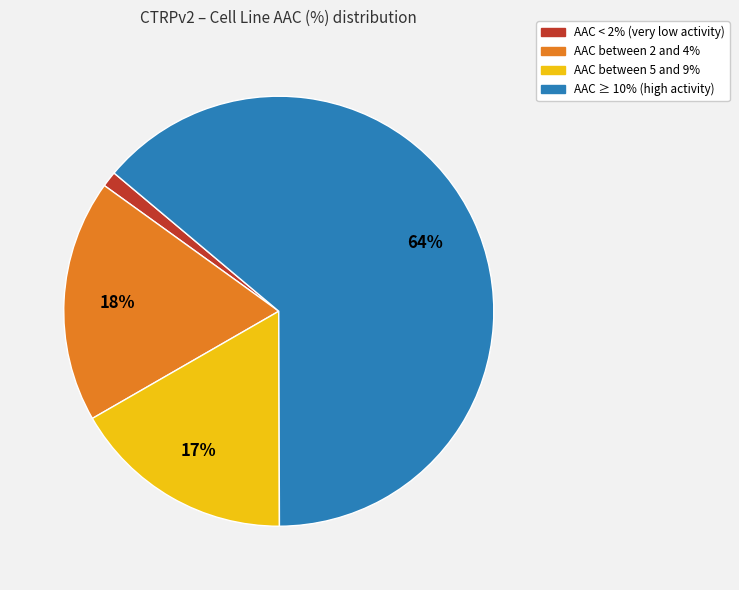

How many segments does this pie chart have?

4